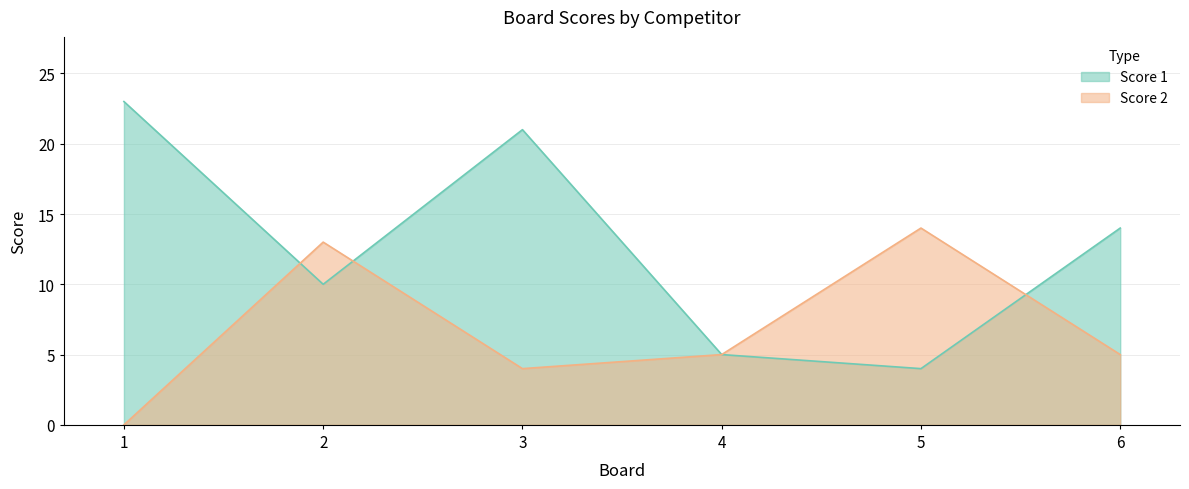

Which series has the largest total across all categories?

Score 1